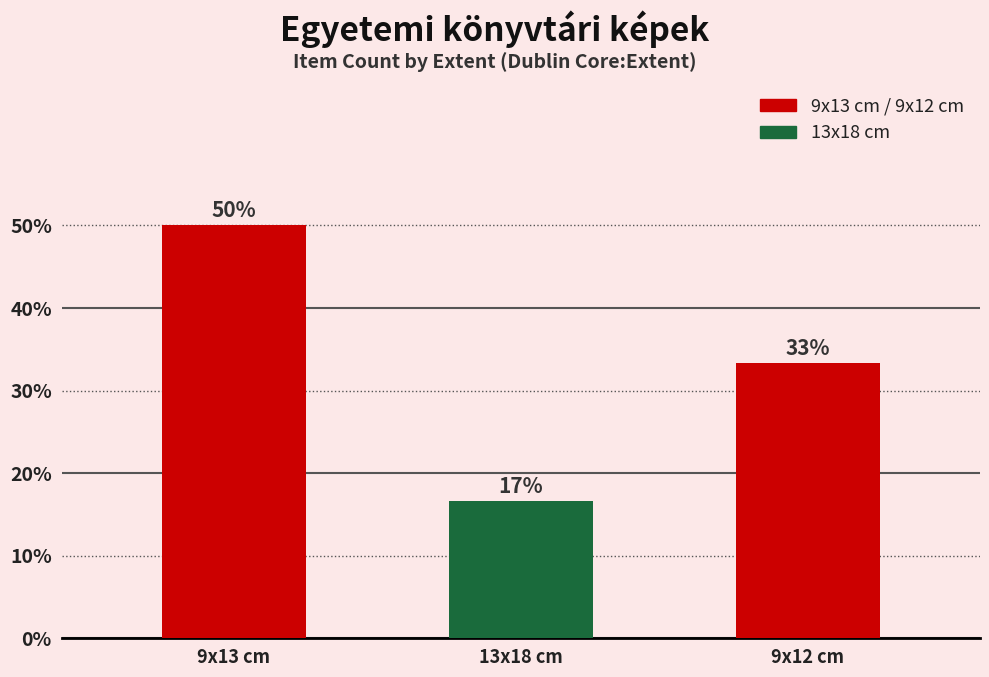

Does the chart contain any negative values?

No